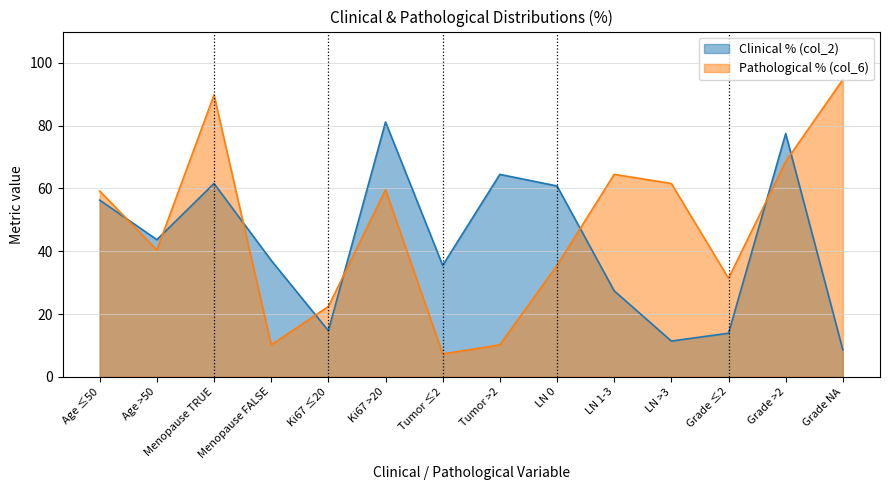

How many intersections are there between Pathological % (col_6) and Clinical % (col_2)?

8